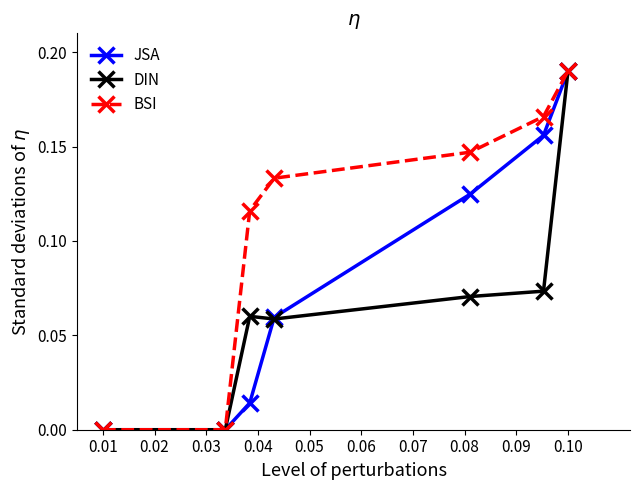

Which series has the largest total across all categories?

BSI